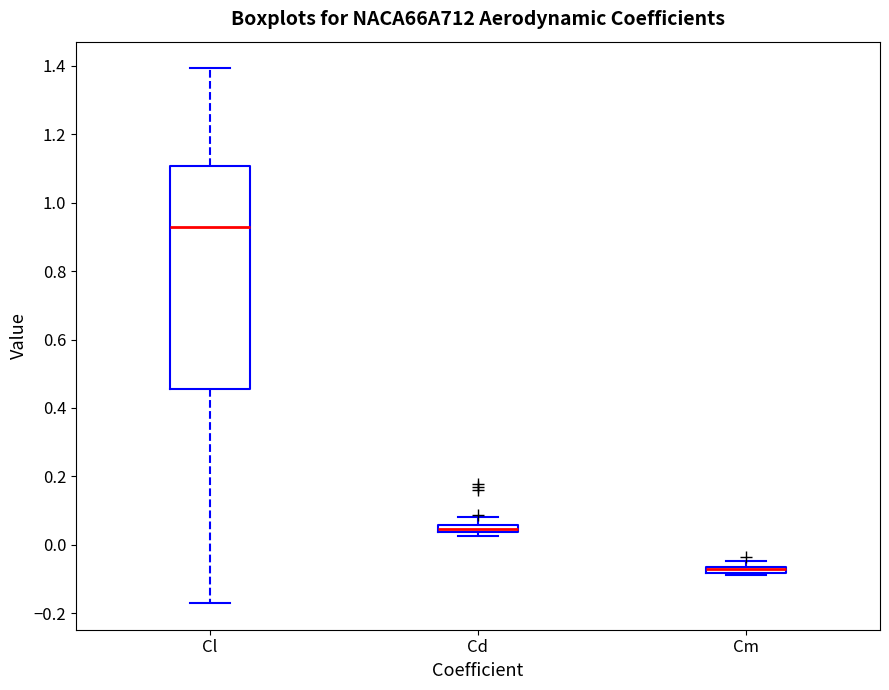

Where does the upper whisker of the box for Cd end on the y-axis? The values are not printed on the chart, so give them approximately, as read against the axis.

0.08